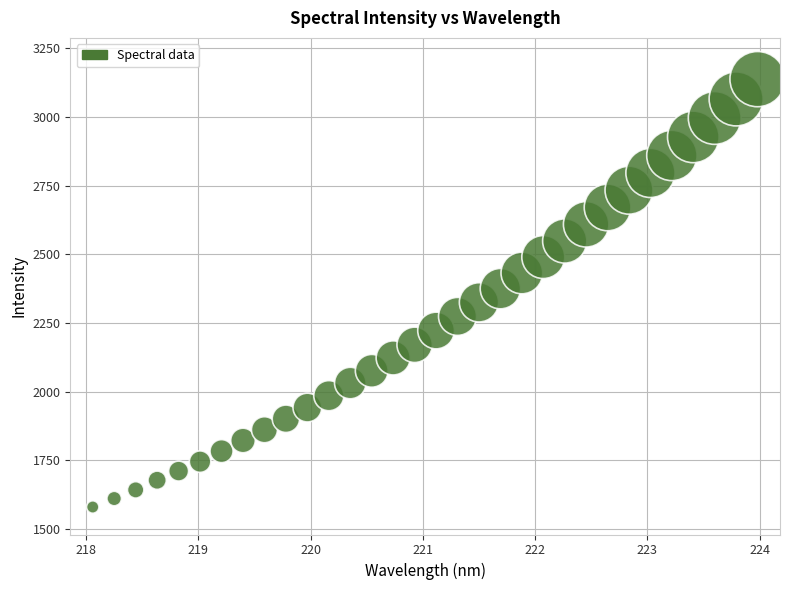

What is the range of X values (max minus min)?

5.9